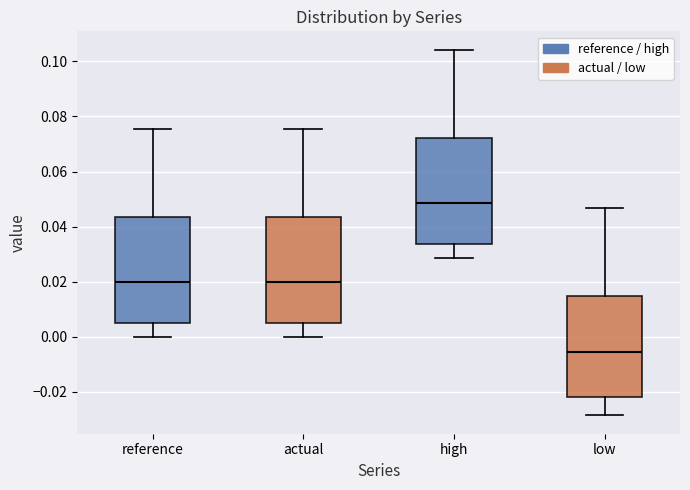

Reading left to right, read every box against the y-axis: the position of its median line, the range the box covers, and the ends of its whiskers. The values are not printed on the chart, so give them approximately, as read against the axis.

reference: median 0.020, box 0.006 to 0.044, whiskers 0.000 to 0.076
actual: median 0.020, box 0.006 to 0.044, whiskers 0.000 to 0.076
high: median 0.048, box 0.034 to 0.072, whiskers 0.028 to 0.104
low: median -0.006, box -0.022 to 0.014, whiskers -0.028 to 0.046